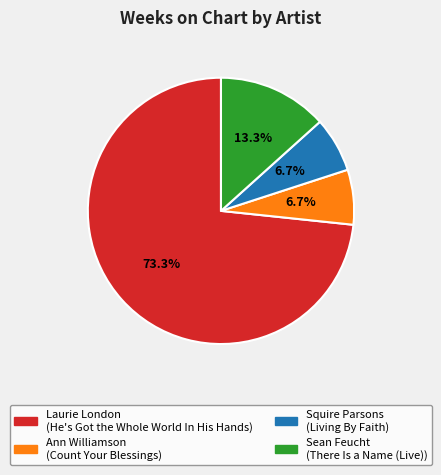

True or false: Sean Feucht accounts for 6% of the total.

False